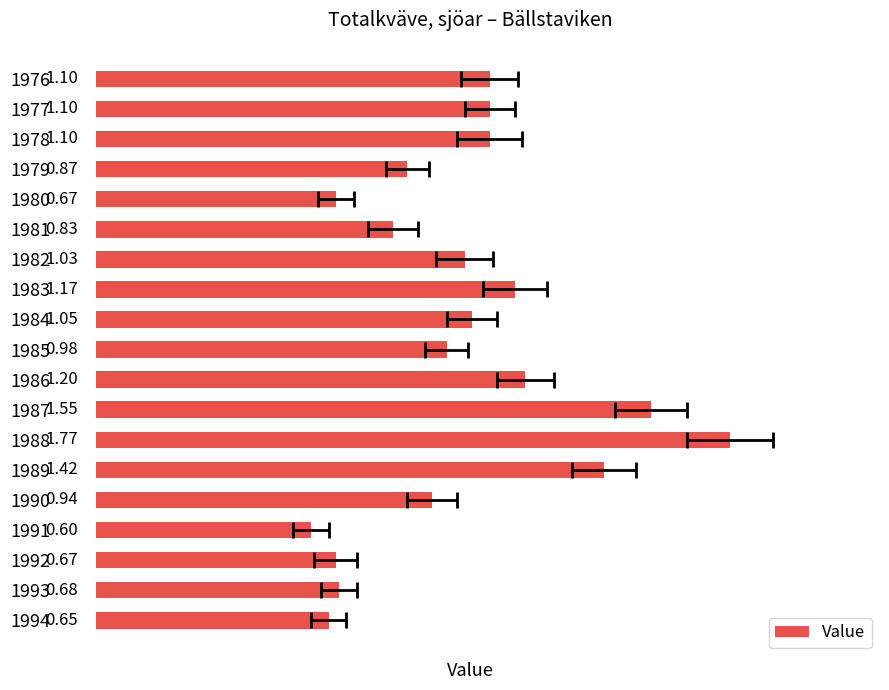

How many values are below 1?

9